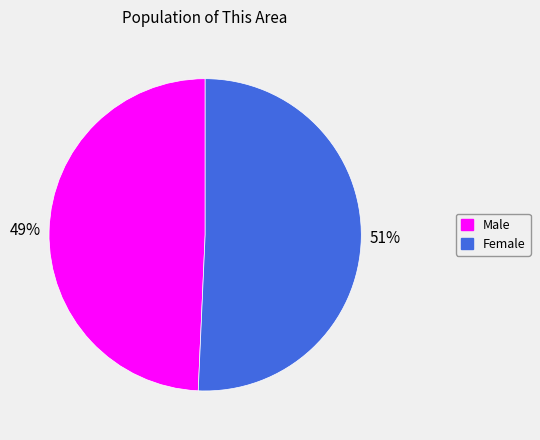

Count the number of slices in the pie.

2